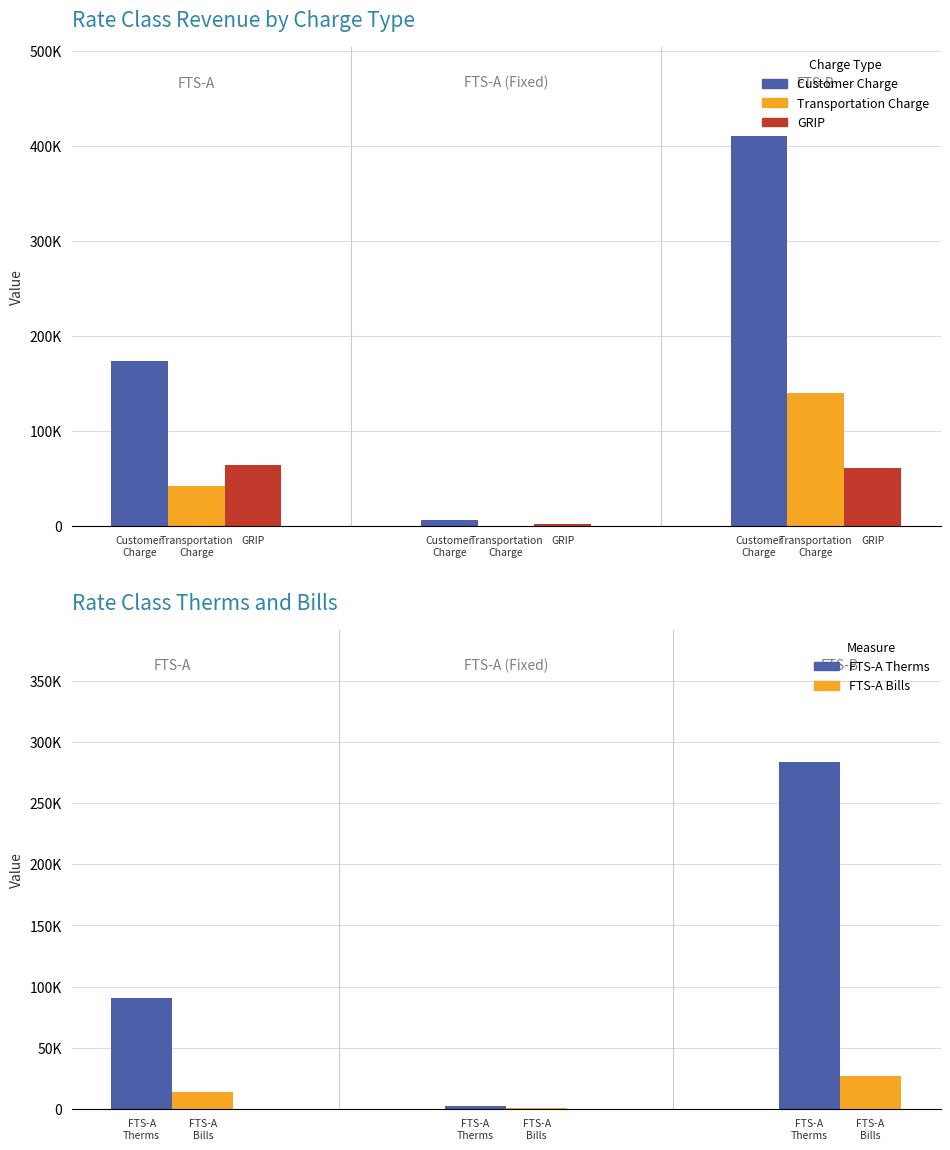

What is the sum of all Transportation Charge values?

181637.5